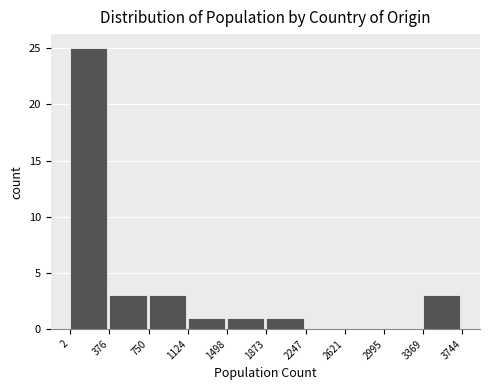

Reading left to right, list every bar in this chart as the range it spans on the x-axis followed by its height. The values are not printed on the chart, so give them approximately, as read against the axis.

2 to 376: 25
376 to 750: 3
750 to 1124: 3
1124 to 1498: 1
1498 to 1873: 1
1873 to 2247: 1
2247 to 2621: 0
2621 to 2995: 0
2995 to 3369: 0
3369 to 3744: 3